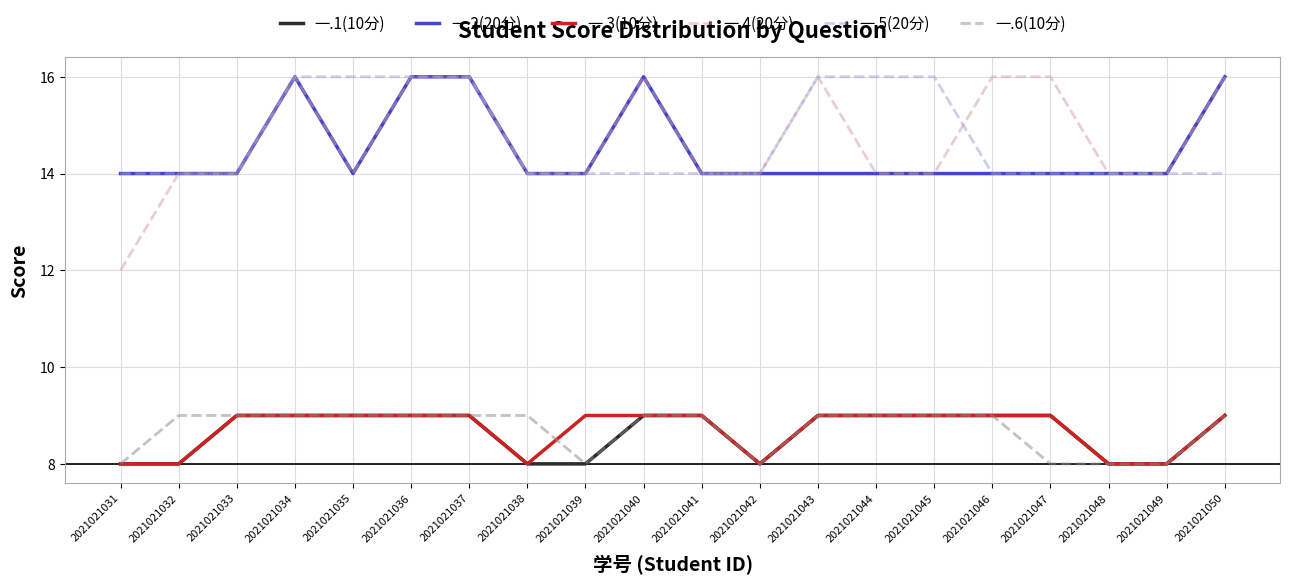

True or false: 一.5(20分) and 一.6(10分) cross at least once.

False